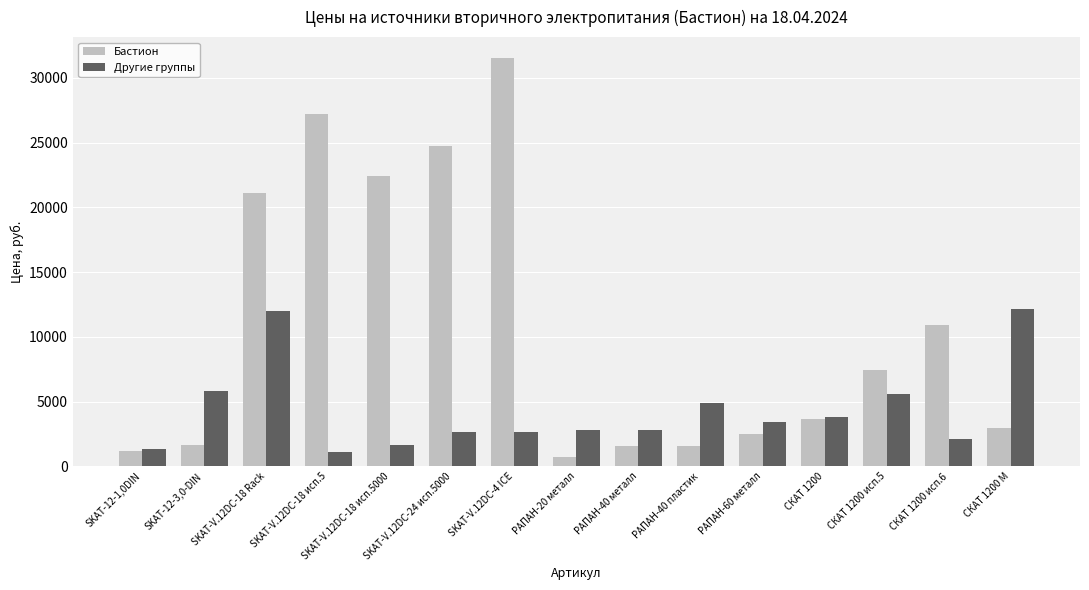

What is the minimum value shown in the chart?

750.0